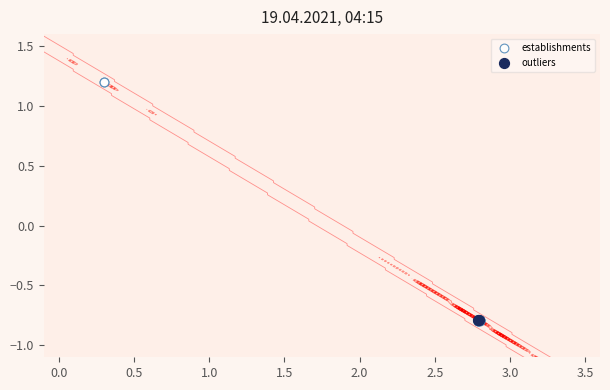

How many values are below 0?

17